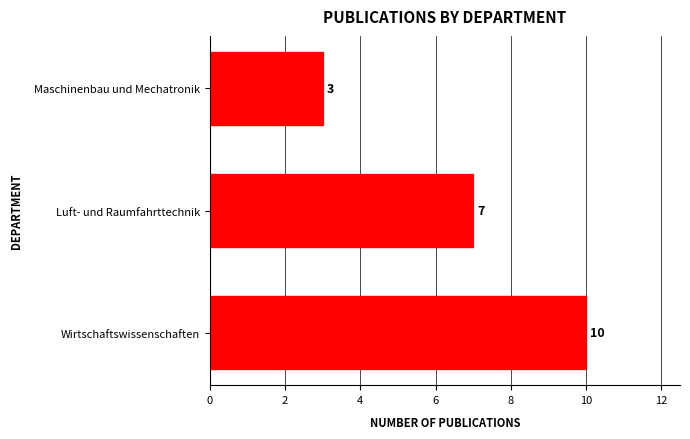

What is the difference between the maximum and second lowest values?

3